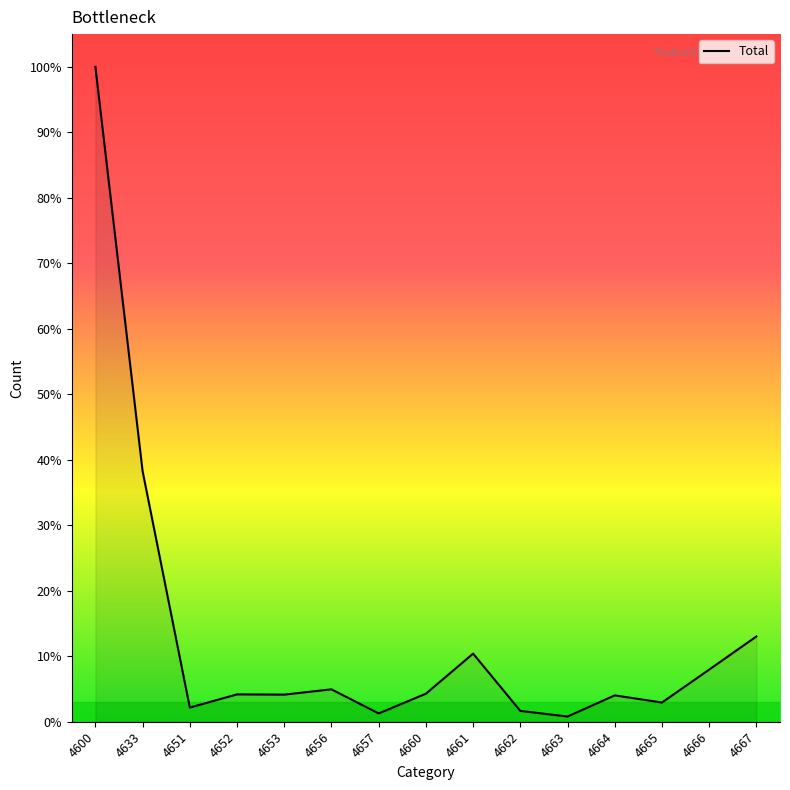

Between 4652 and 4657, which is larger?

4652